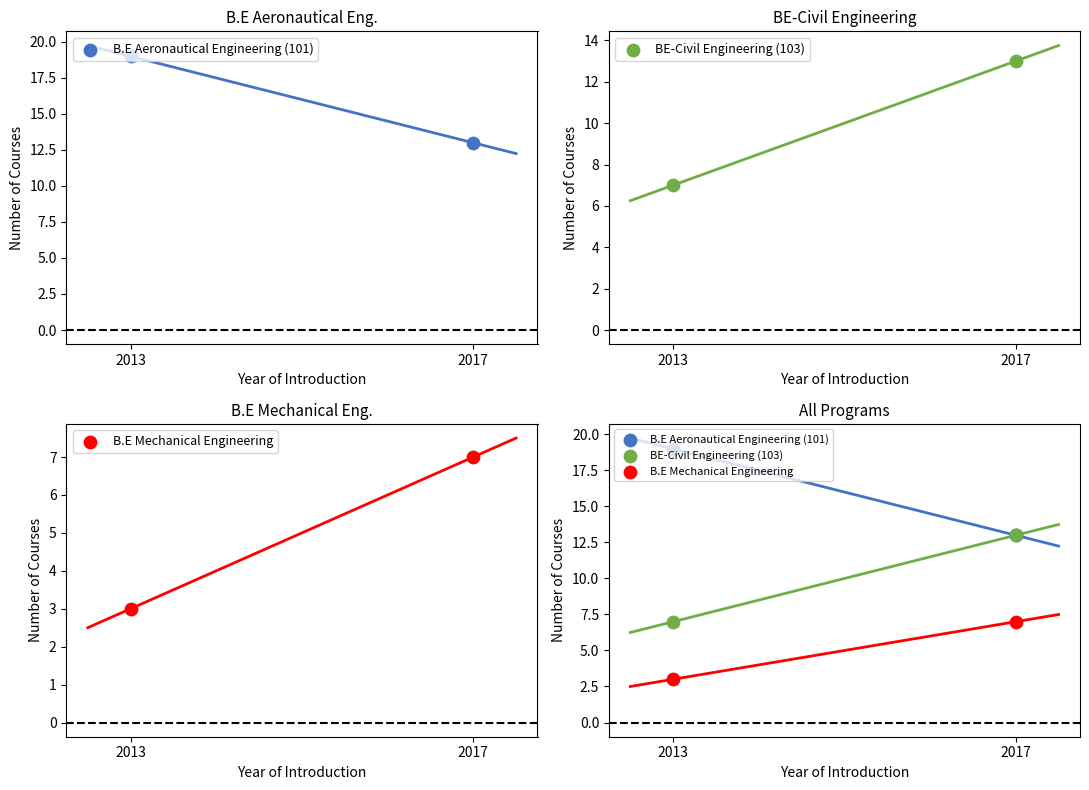

Is the value of BE-Civil Engineering (103) at 2017 greater than the value of B.E Mechanical Engineering at 2017?

Yes